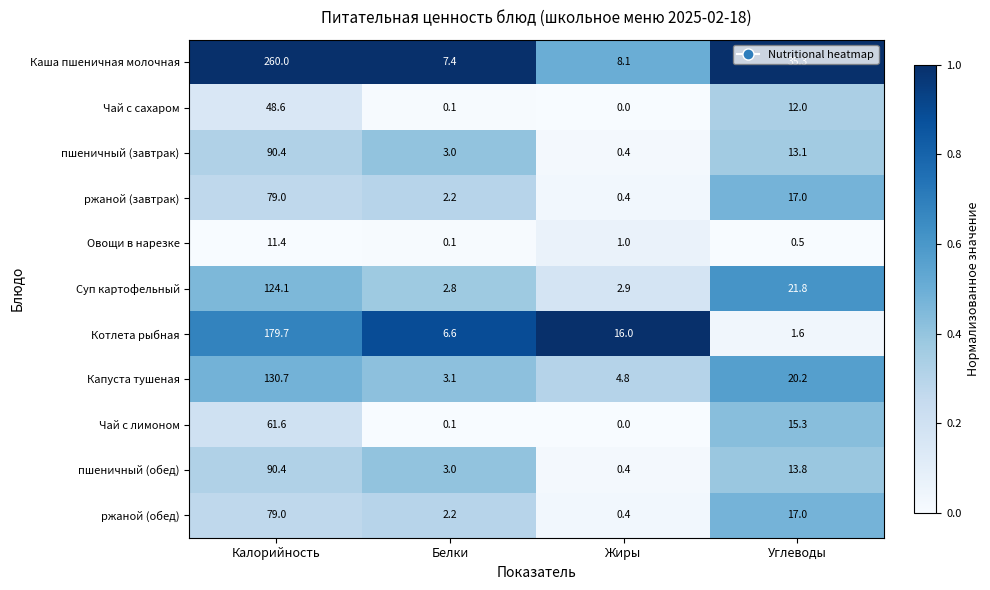

At which category is the sum across all series the highest?

Калорийность